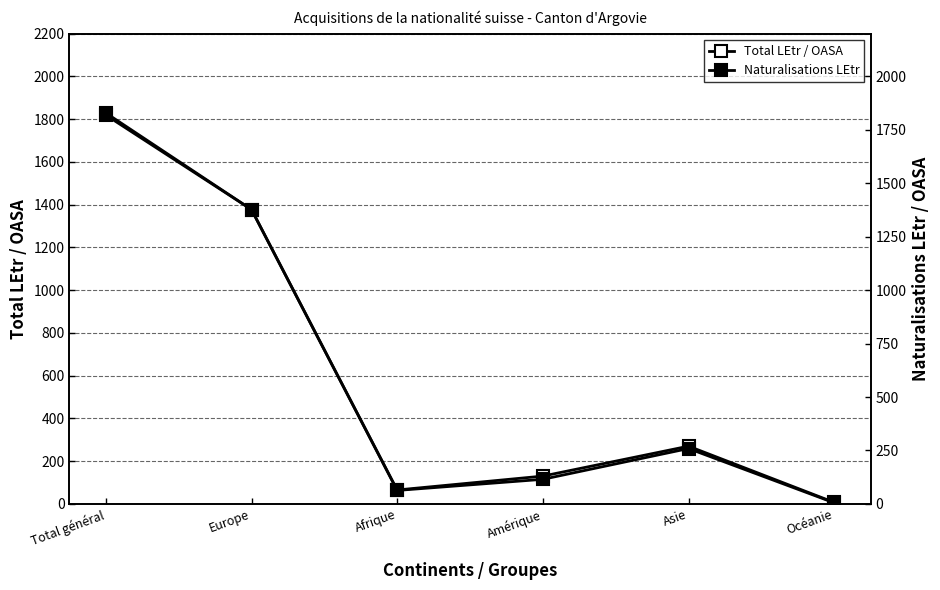

How many distinct data groups are displayed?

2